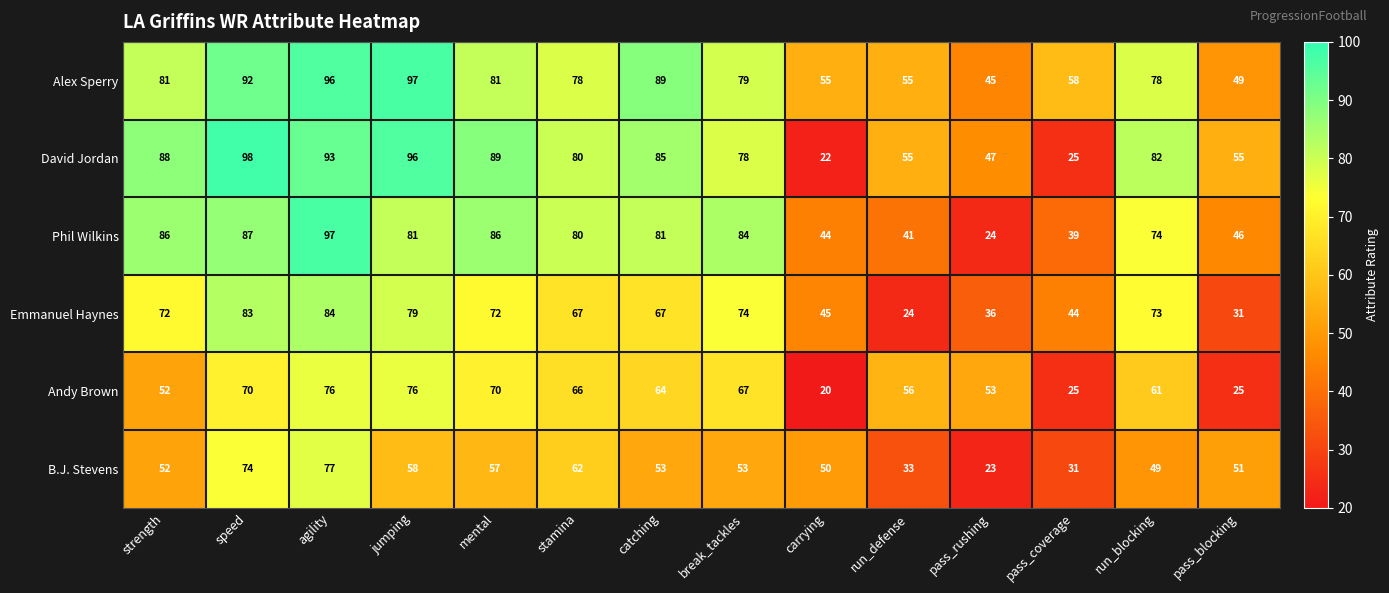

What is the spread (max minus min) of values at carrying?

35